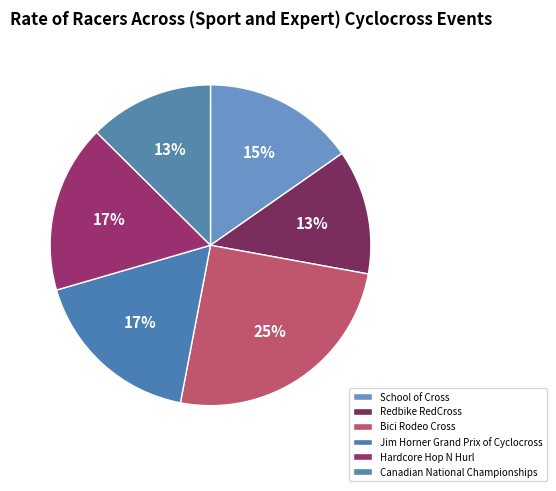

Rank the categories by value from lowest to highest.

Redbike RedCross, Canadian National Championships, School of Cross, Hardcore Hop N Hurl, Jim Horner Grand Prix of Cyclocross, Bici Rodeo Cross